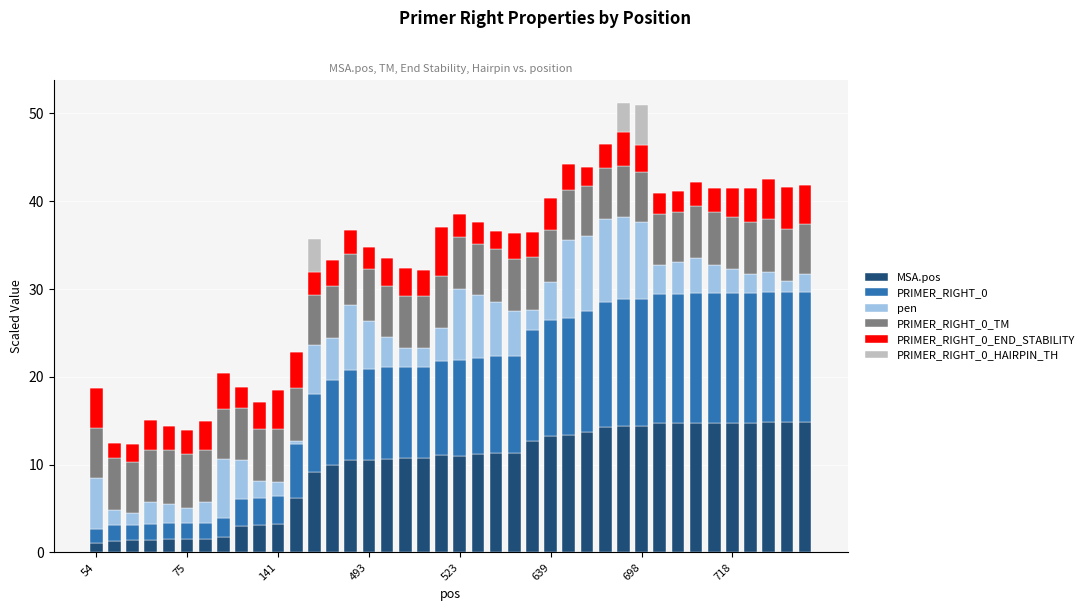

What is the highest value of the MSA.pos series?

14.8